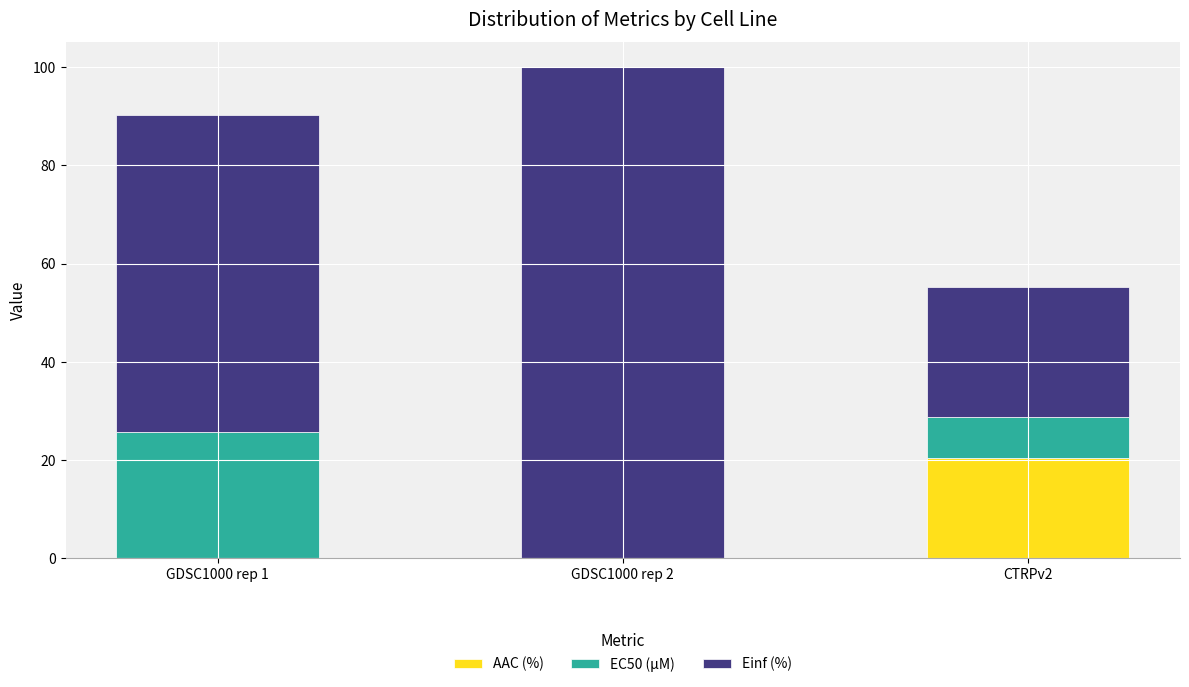

What is the maximum value for AAC (%)?

20.5